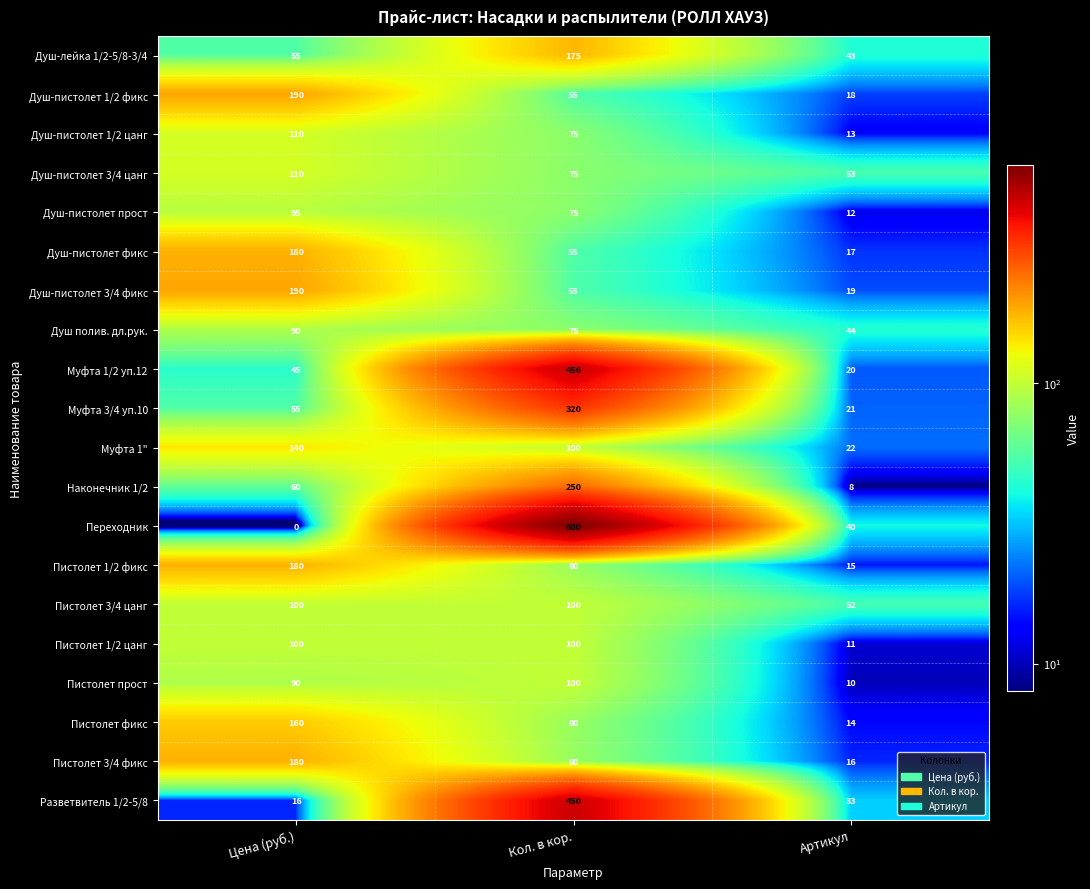

What is the maximum value shown in the chart?

600